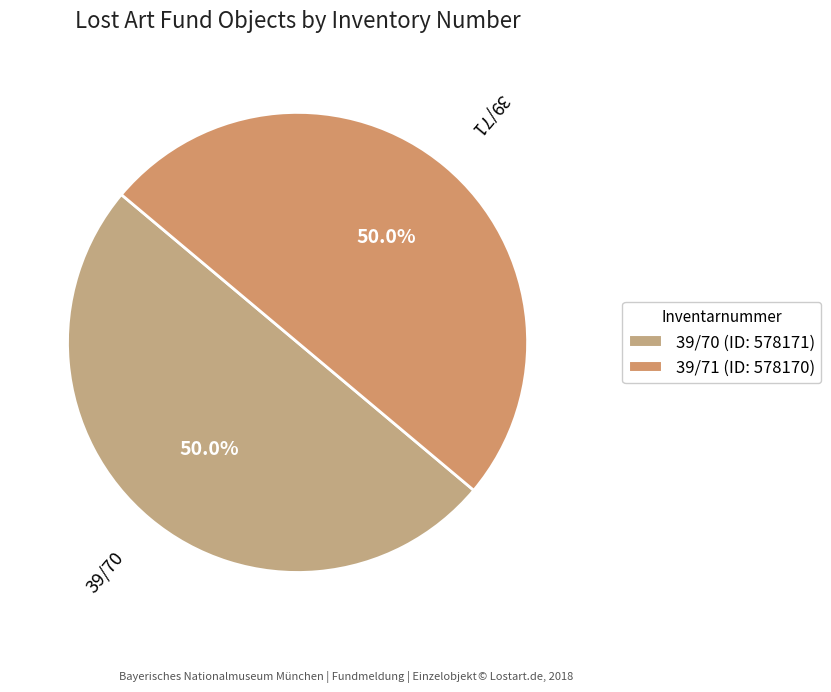

Combined, do 39/71 and 39/70 account for over 50%?

Yes